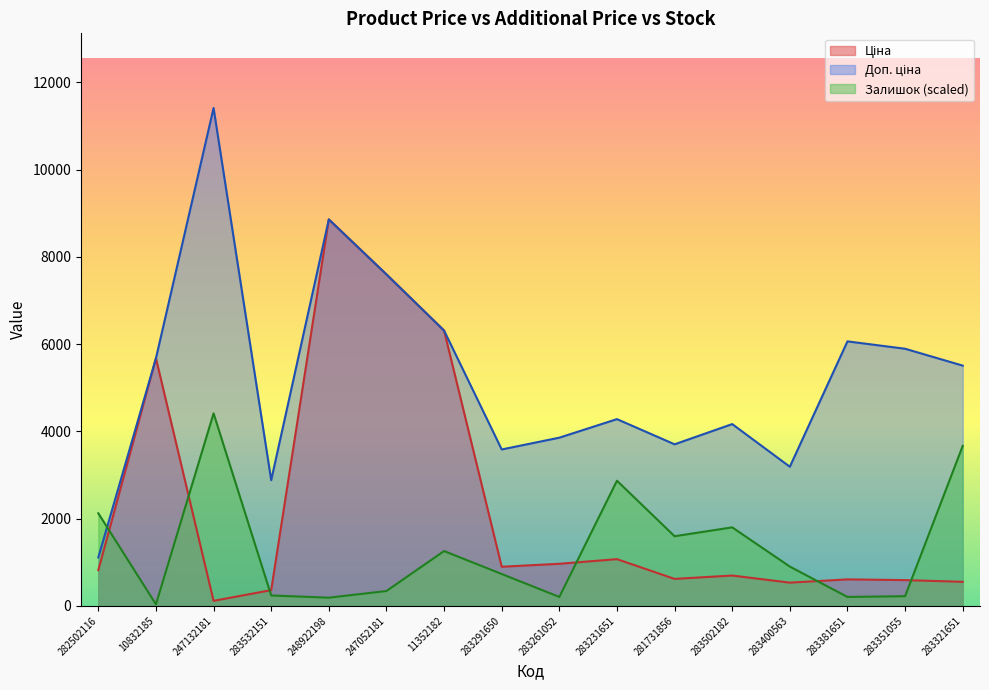

In Ціна, how many points are lower than both neighbors (excluding endpoints)?

4